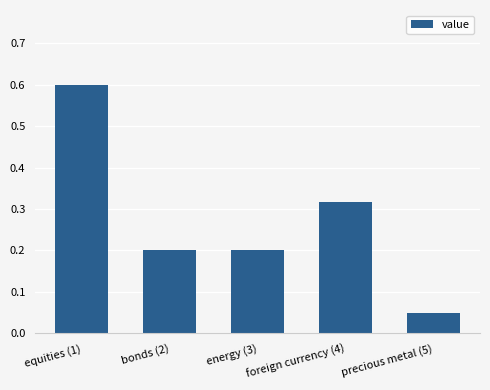

At which label is the value closest to 0?

precious metal (5)